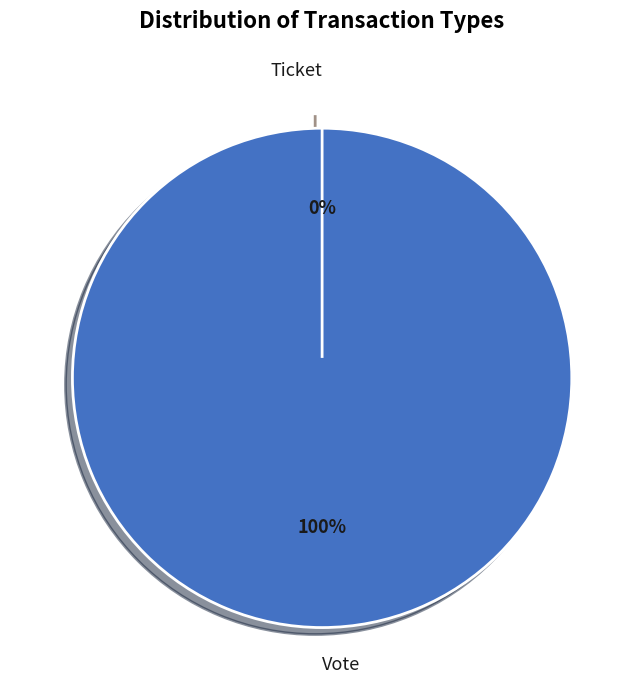

To the nearest percent, what is the average slice percentage?

50%